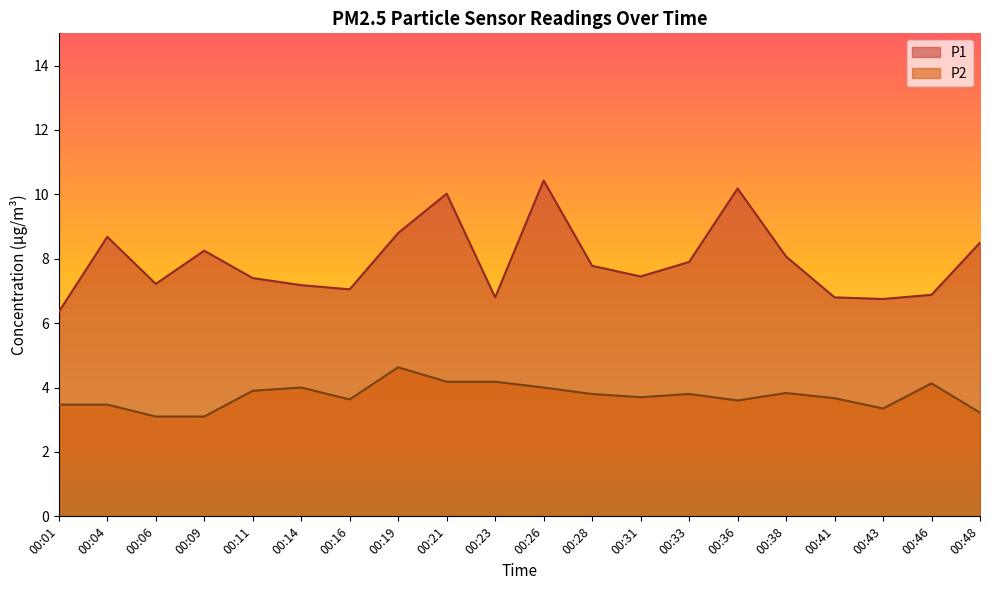

Reading right to left, what are all the values shown in this chart?

P1: 8.5	6.9	6.8	6.8	8.1	10.2	7.9	7.5	7.8	10.4	6.8	10.0	8.8	7.0	7.2	7.4	8.2	7.2	8.7	6.3
P2: 3.2	4.1	3.4	3.7	3.8	3.6	3.8	3.7	3.8	4.0	4.2	4.2	4.6	3.6	4.0	3.9	3.1	3.1	3.5	3.5